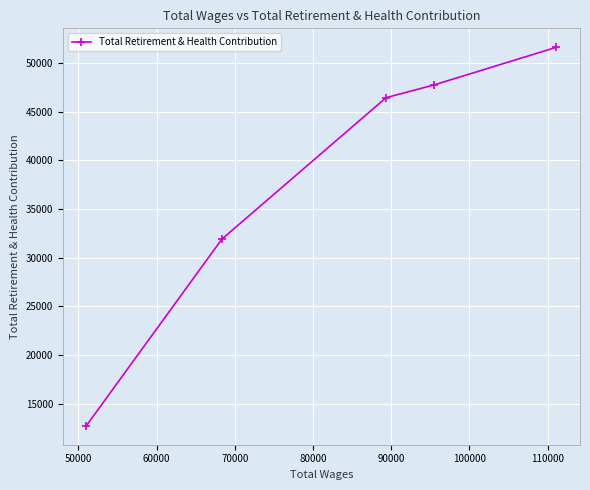

What is the difference between the second highest and minimum values?

34977